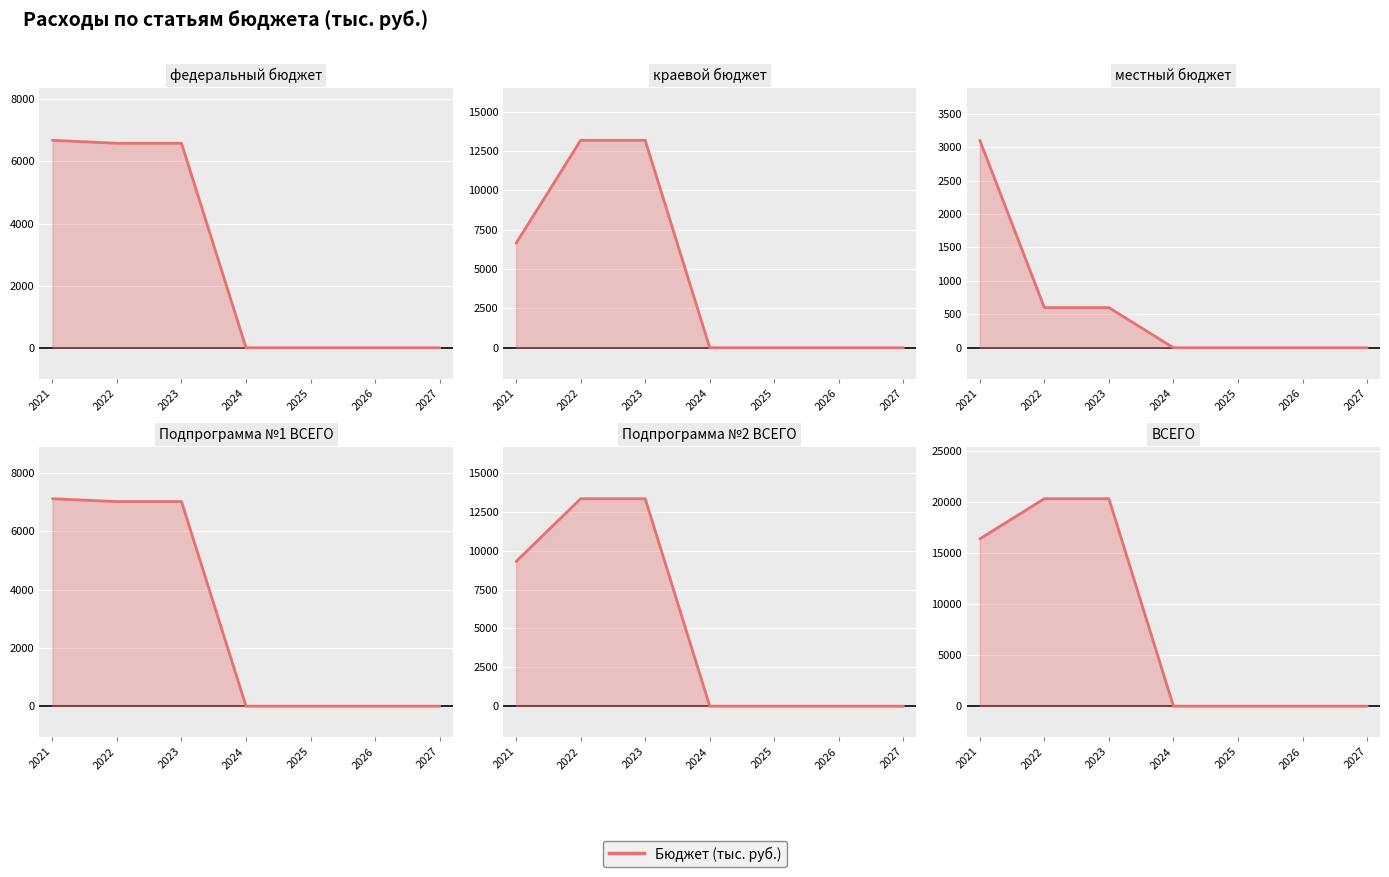

True or false: краевой бюджет has more than 2 interior local peaks.

False